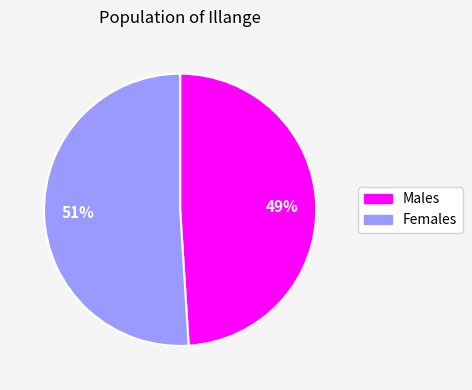

How many slices are in this pie chart?

2